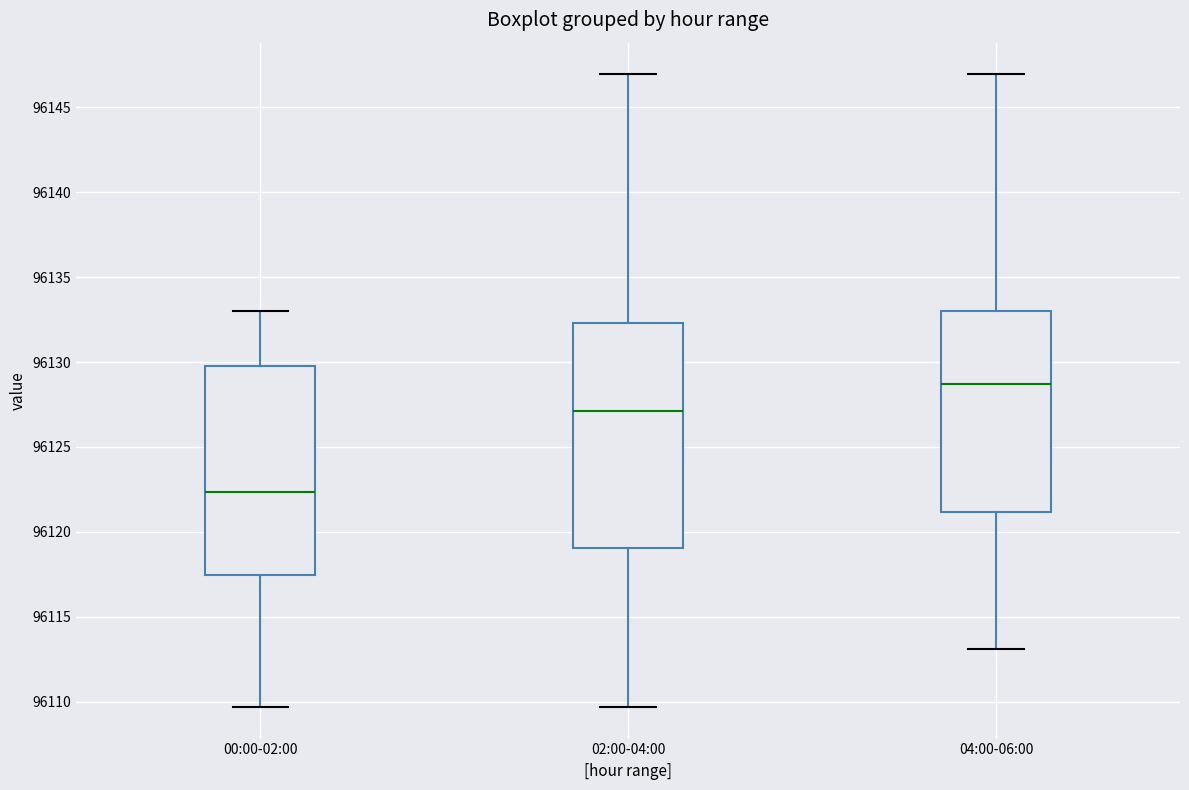

Reading left to right, transcribe this box plot: for each box, give where its median line is, the range the box spans, and where its two whiskers end, as read against the y-axis. The values are not printed on the chart, so give them approximately, as read against the axis.

00:00-02:00: median 96122.5, box 96117.5 to 96130.0, whiskers 96109.5 to 96133.0
02:00-04:00: median 96127.0, box 96119.0 to 96132.5, whiskers 96109.5 to 96147.0
04:00-06:00: median 96128.5, box 96121.0 to 96133.0, whiskers 96113.0 to 96147.0